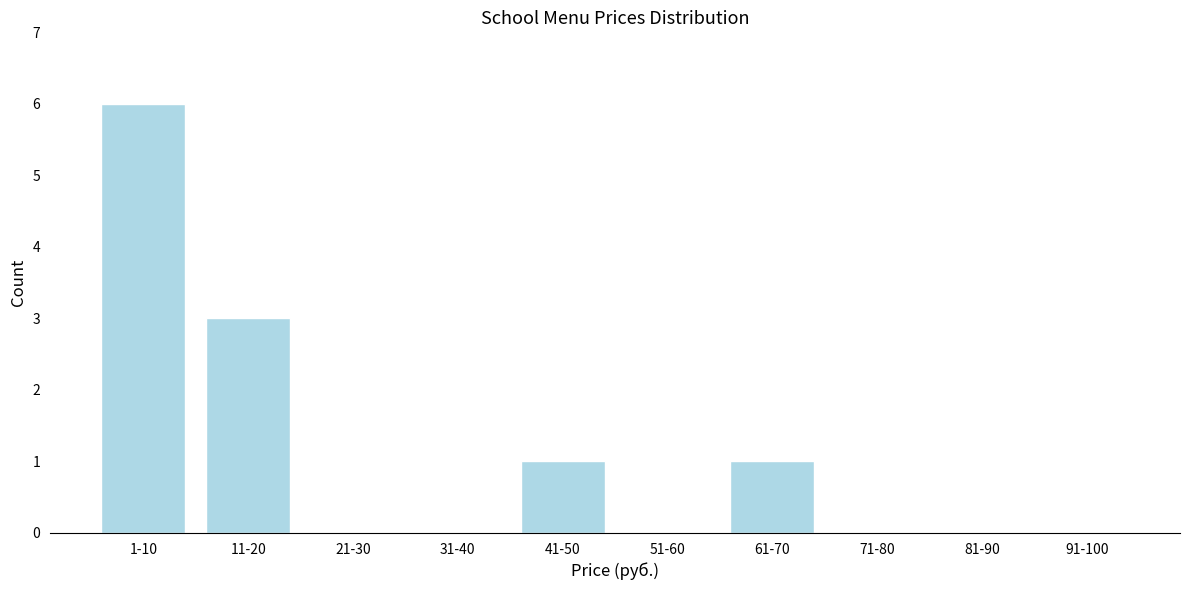

Reading left to right, what are all the values shown in this chart?

1-10=6	11-20=3	21-30=0	31-40=0	41-50=1	51-60=0	61-70=1	71-80=0	81-90=0	91-100=0